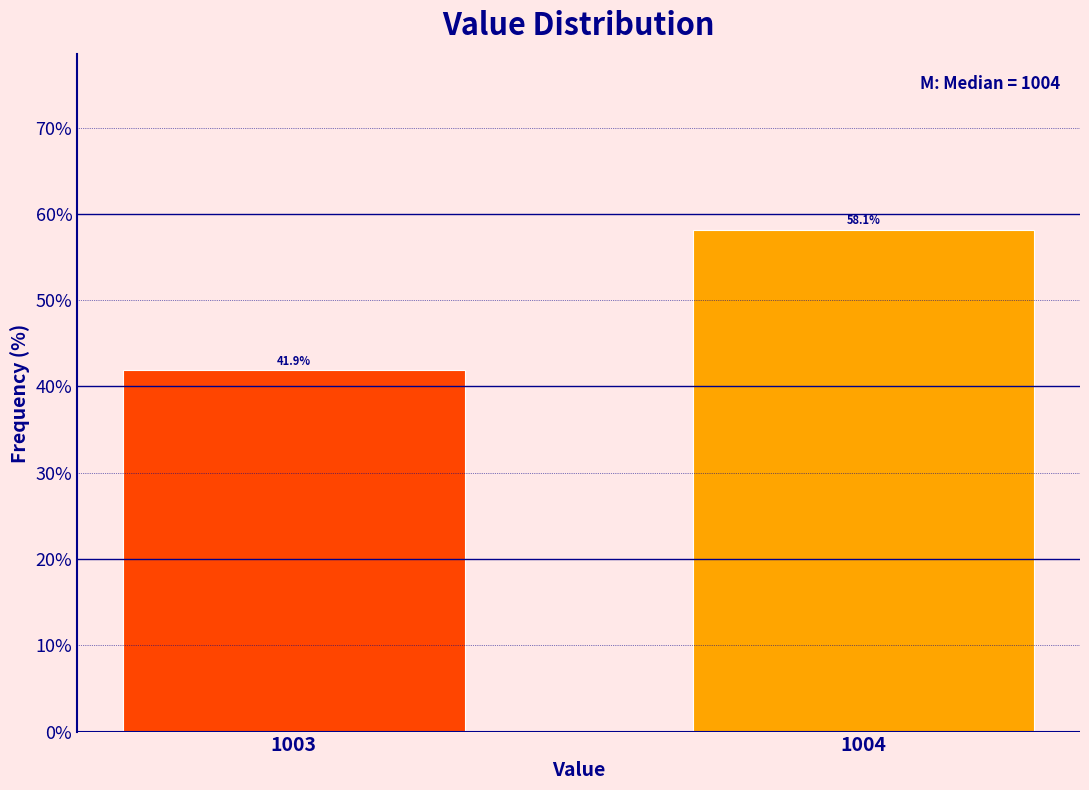

Reading left to right, transcribe all the data shown in this chart.

1003=41.9	1004=58.1